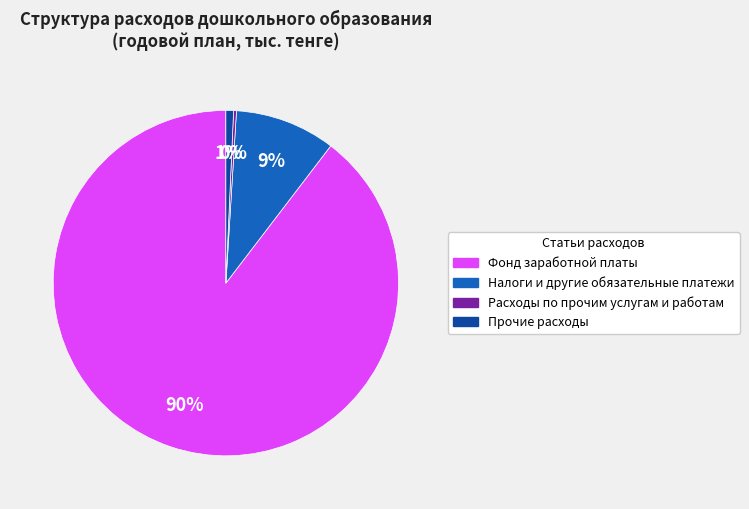

Which category has the biggest portion of the pie?

Фонд заработной платы